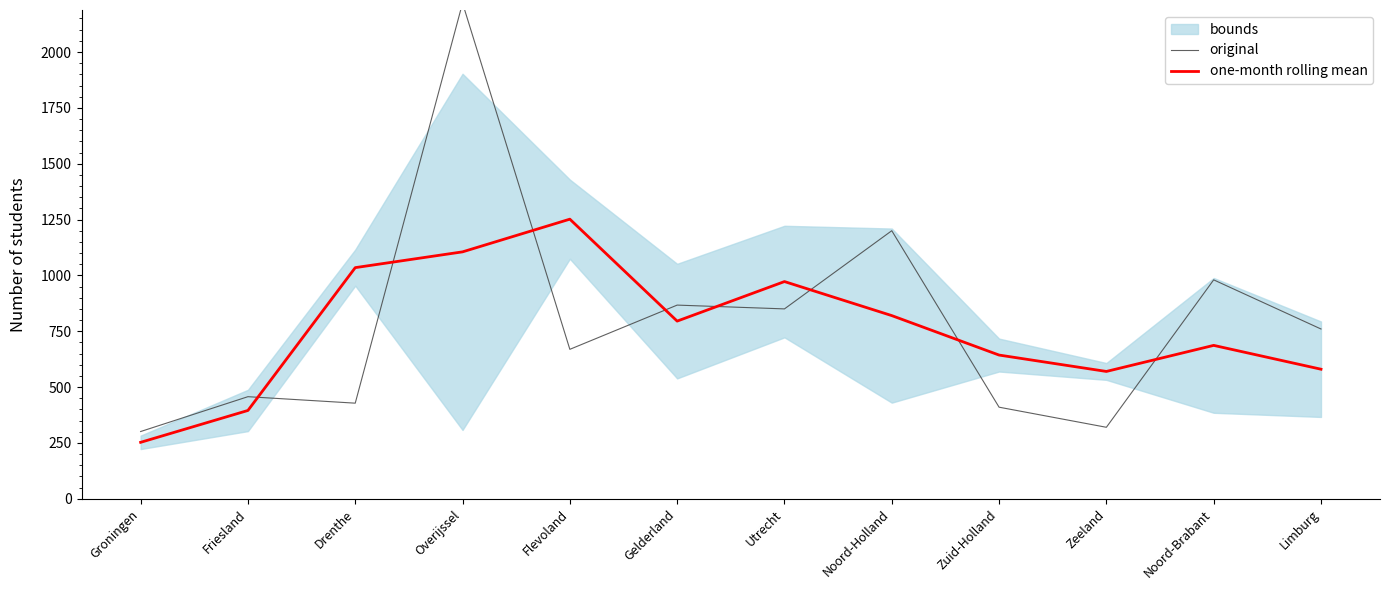

What is the label of the 8th point from the right?

Flevoland